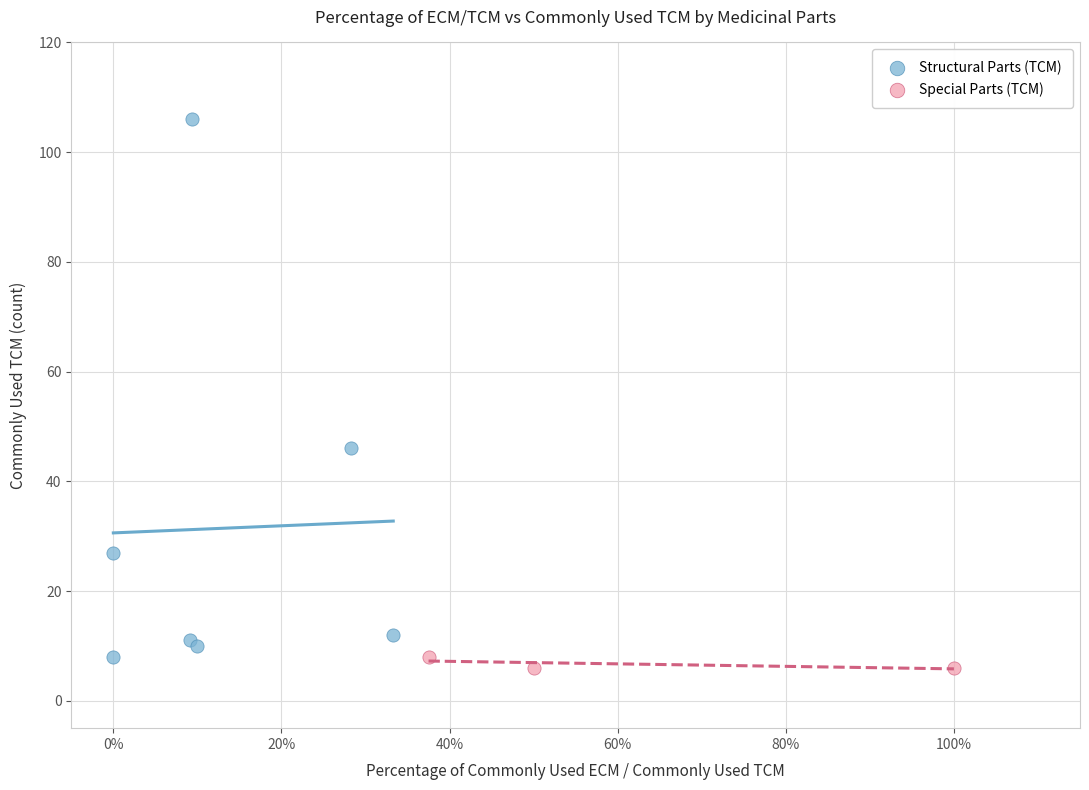

Which series contains the highest Y value?

Structural Parts (TCM)